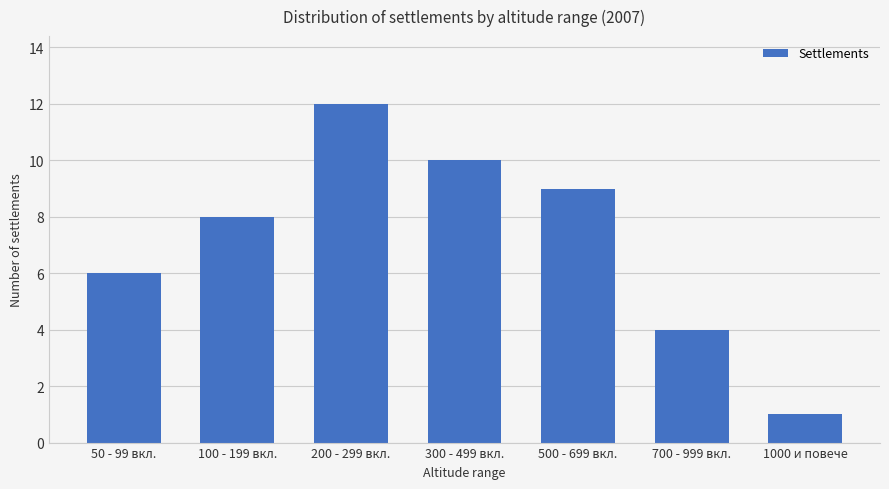

What is the value of the 1st bar from the left?

6